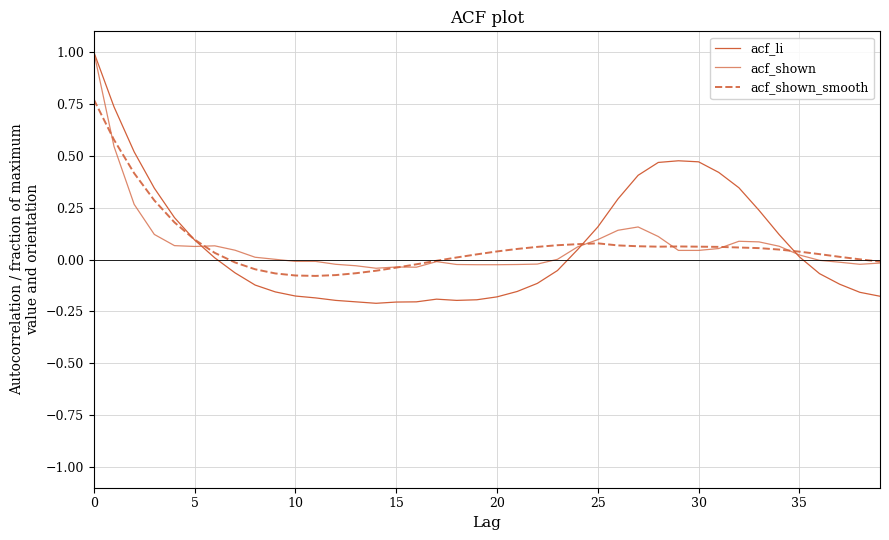

Does the chart have visible grid lines?

Yes